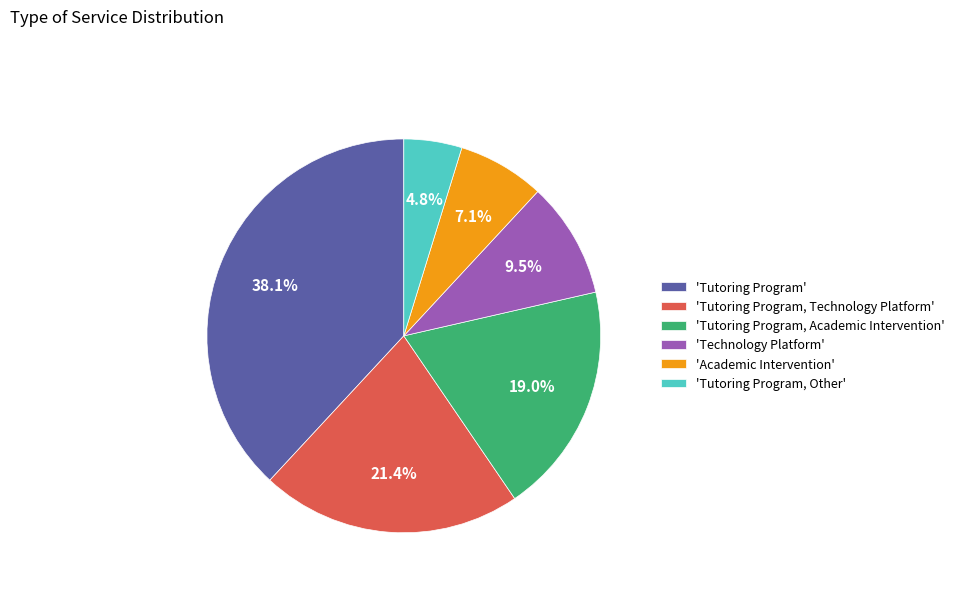

Which slice is the largest?

'Tutoring Program'